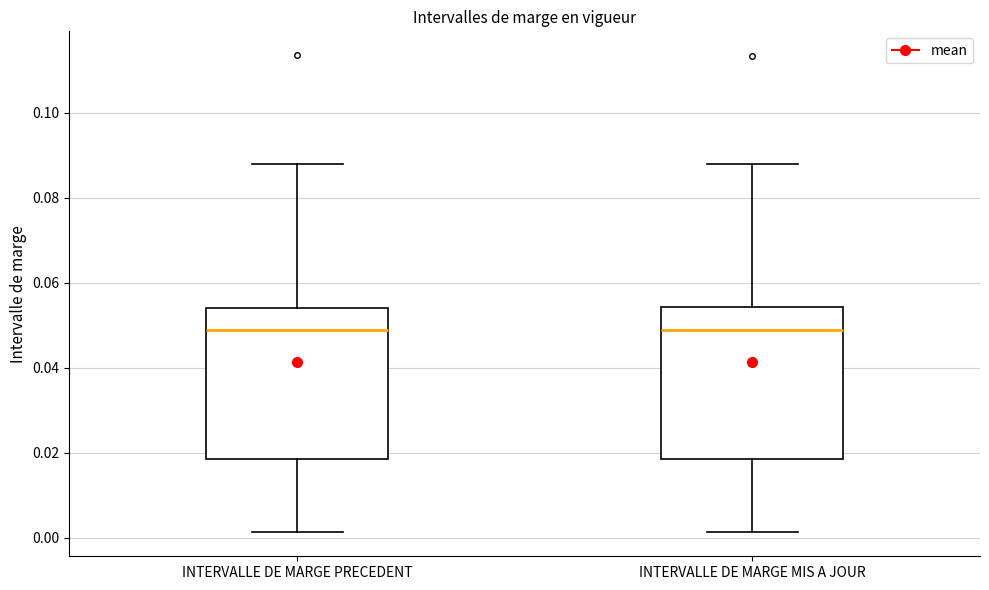

Where does the median line of the box for INTERVALLE DE MARGE MIS A JOUR sit on the y-axis? The values are not printed on the chart, so give them approximately, as read against the axis.

0.048